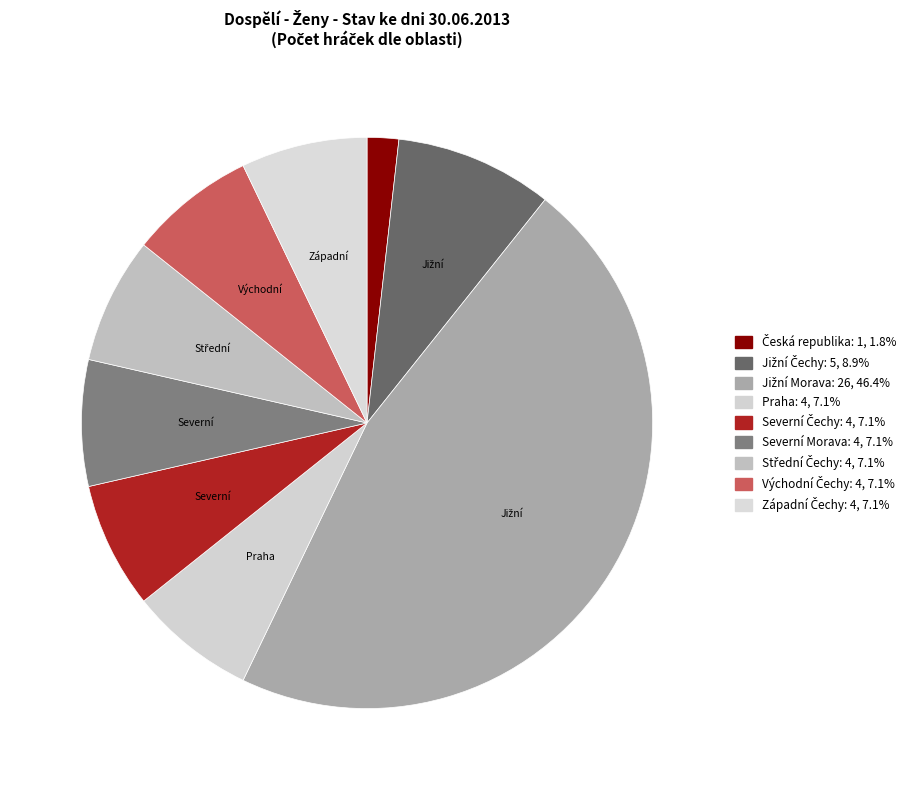

To the nearest percent, what percentage of the pie is Západní Čechy?

7%